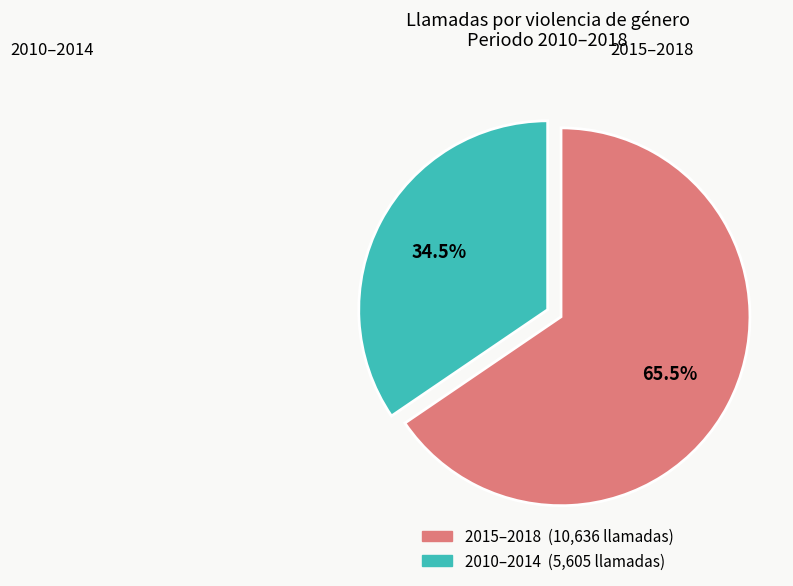

Is there any slice that represents more than half of the pie?

Yes